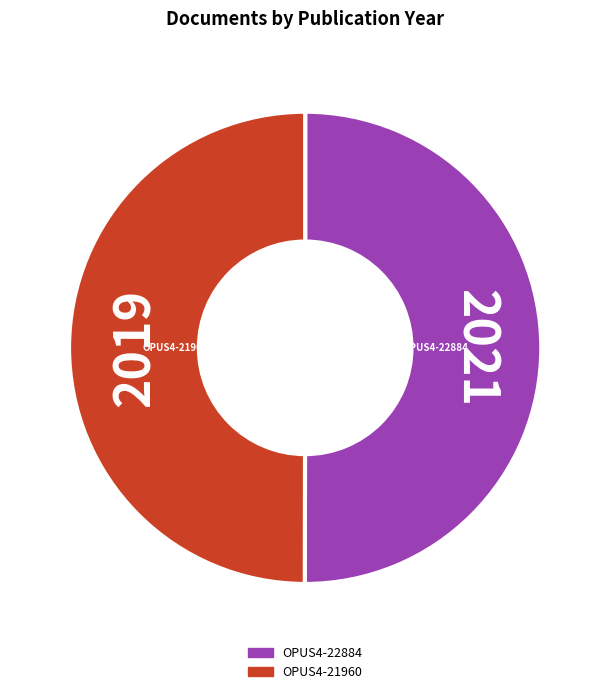

Combined, do OPUS4-22884 and OPUS4-21960 account for over 50%?

Yes